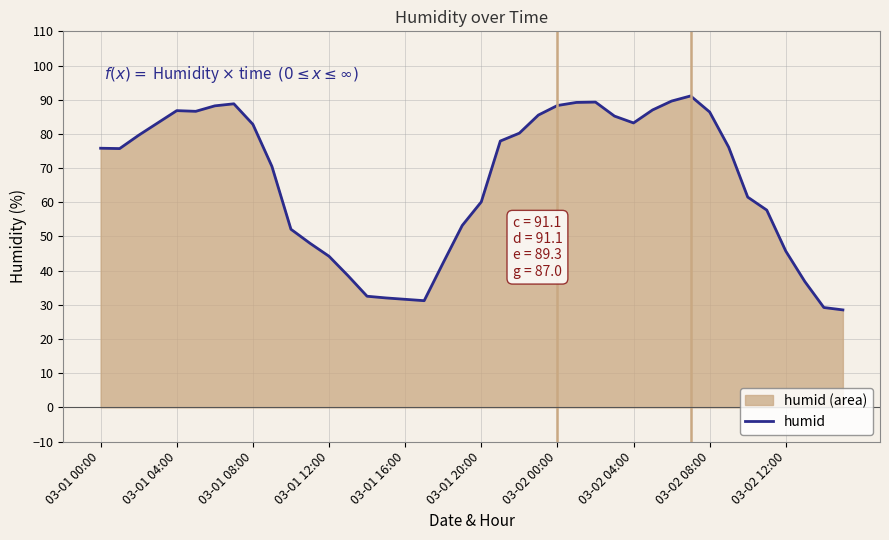

What is the smallest value displayed?

28.5